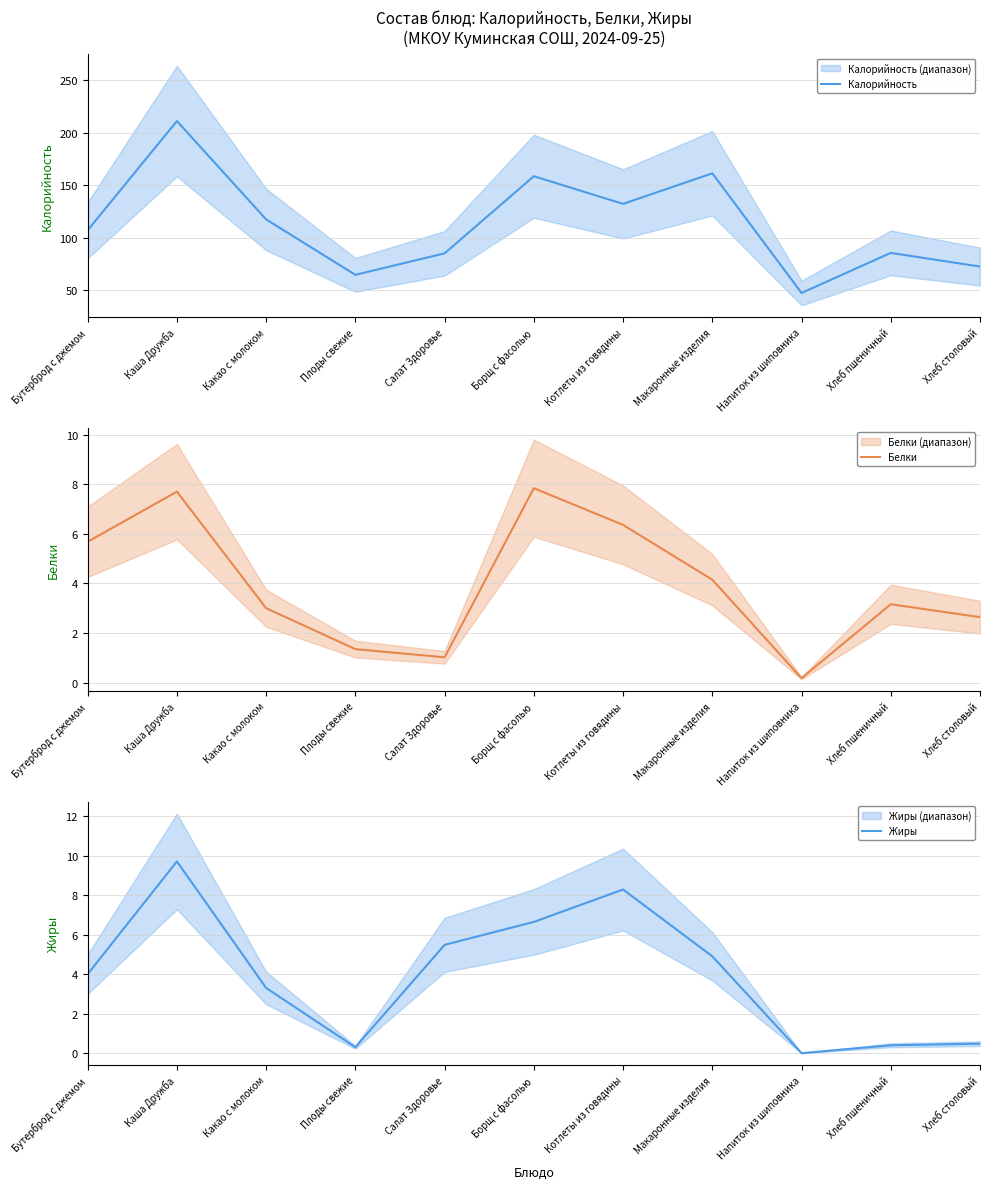

Rank the series at Плоды свежие from highest to lowest value.

Калорийность, Белки, Жиры